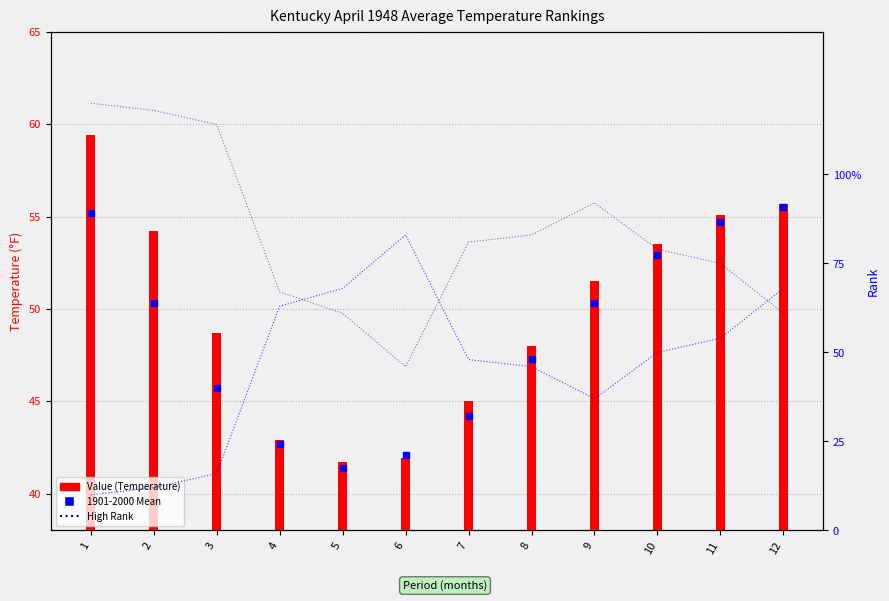

Reading right to left, extract all data points from this chart.

1901-2000 Mean: 55.5	54.7	52.9	50.3	47.3	44.2	42.1	41.4	42.7	45.7	50.3	55.2
Value: 55.7	55.1	53.5	51.5	48.0	45.0	41.9	41.7	42.9	48.7	54.2	59.4
High Rank: 68.0	54.0	50.0	37.0	46.0	48.0	83.0	68.0	63.0	16.0	12.0	10.0
Low Rank: 61.0	75.0	79.0	92.0	83.0	81.0	46.0	61.0	67.0	114.0	118.0	120.0